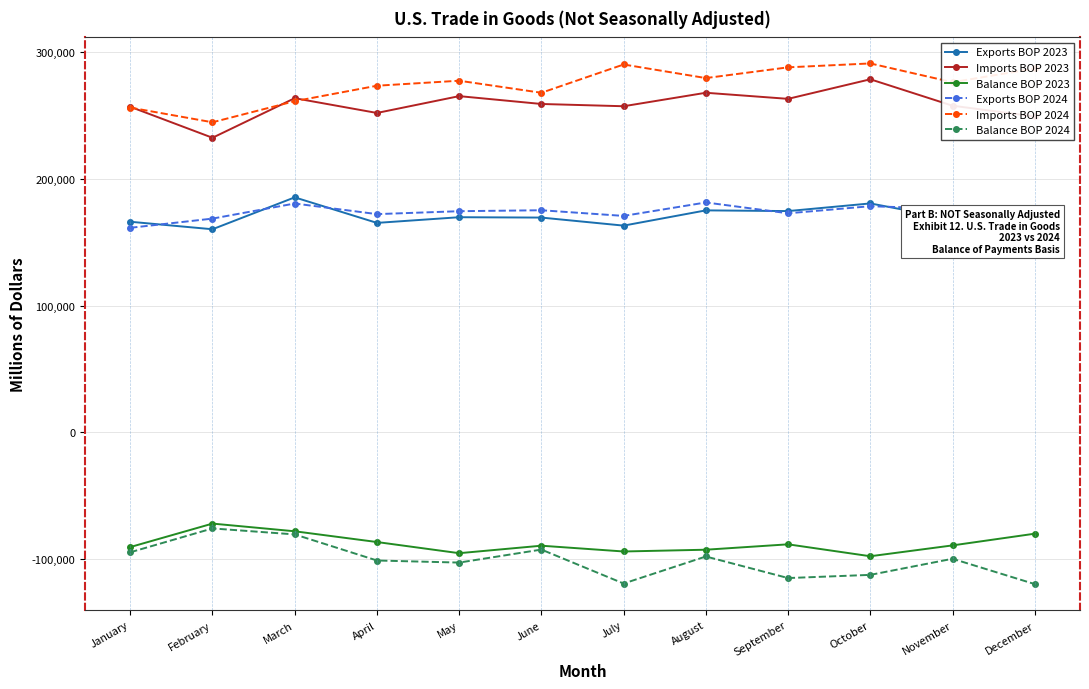

True or false: Balance BOP 2024 has a value of -48642 at November.

False